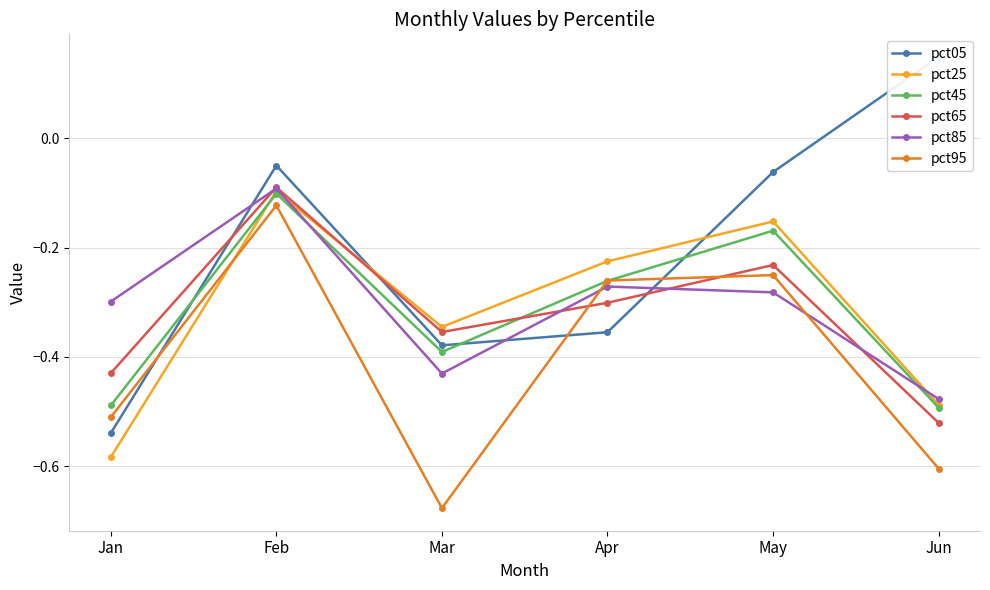

How many interior local peaks does the pct45 series have?

2